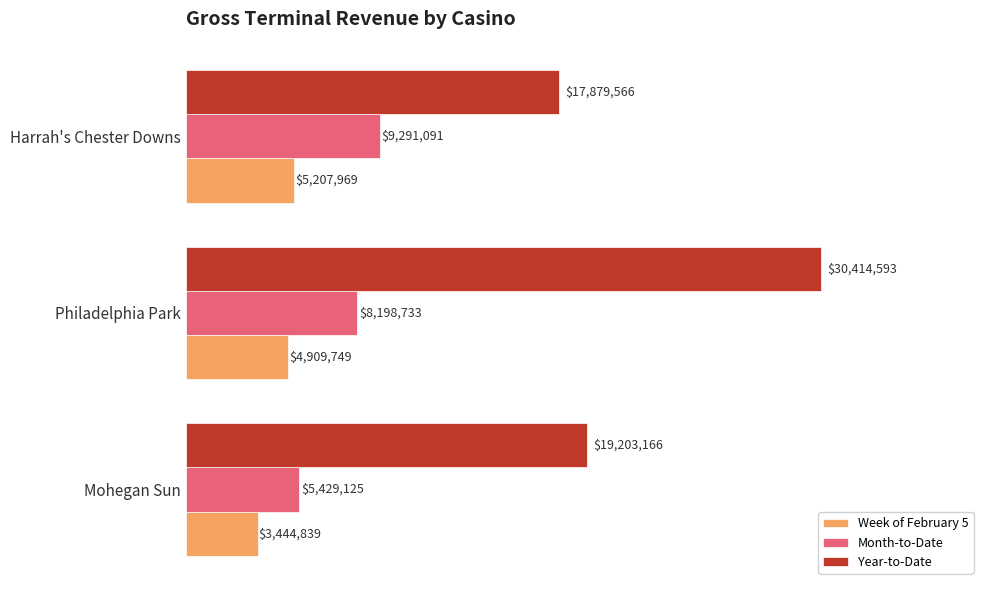

At which category is the sum across all series the highest?

Philadelphia Park